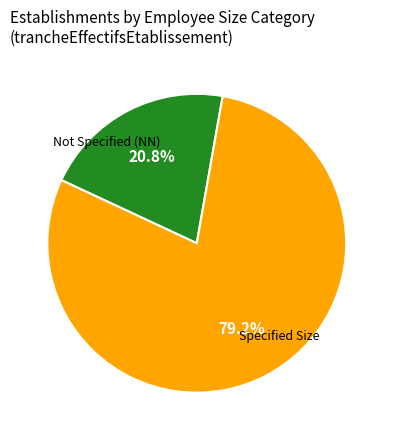

Is there any slice that represents more than half of the pie?

Yes